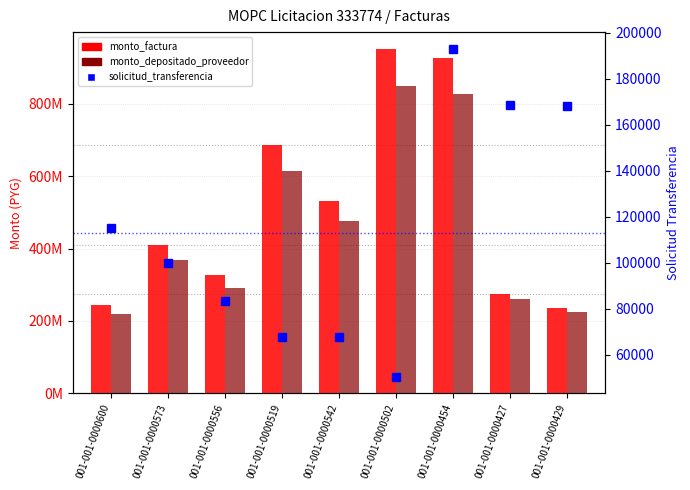

How many groups of bars are there?

9